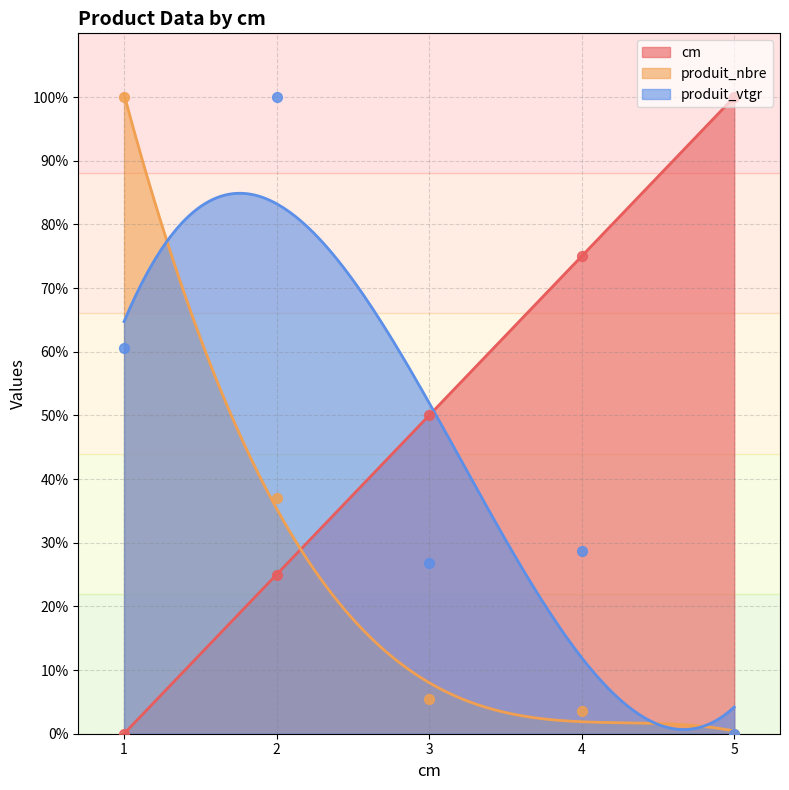

Which series reaches the maximum Y coordinate?

cm